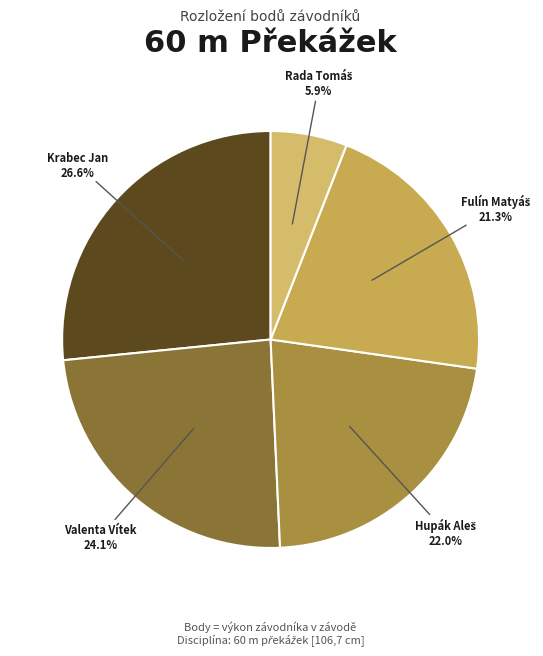

To the nearest percent, what is the difference between the largest and smallest slice percentages?

21%